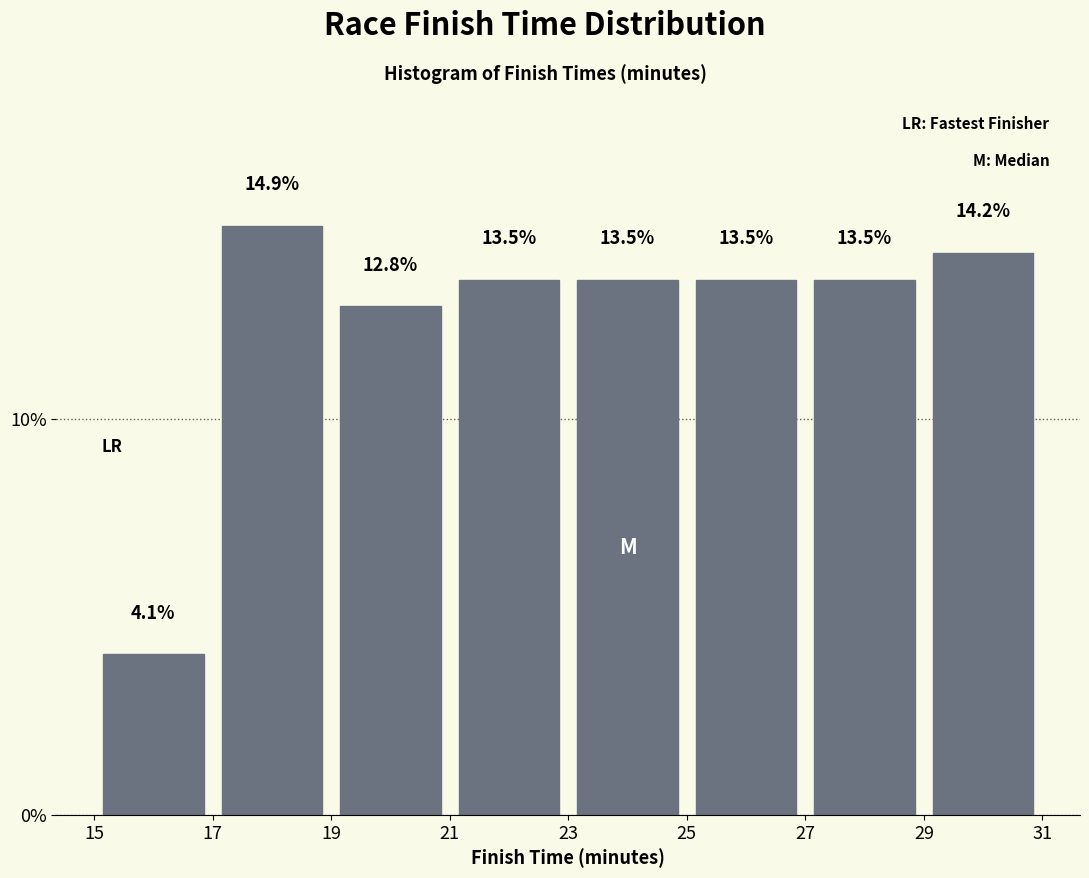

Reading left to right, list every bar in this chart as the range it spans on the x-axis followed by its height.

15 to 17: 4.1
17 to 19: 14.9
19 to 21: 12.8
21 to 23: 13.5
23 to 25: 13.5
25 to 27: 13.5
27 to 29: 13.5
29 to 31: 14.2